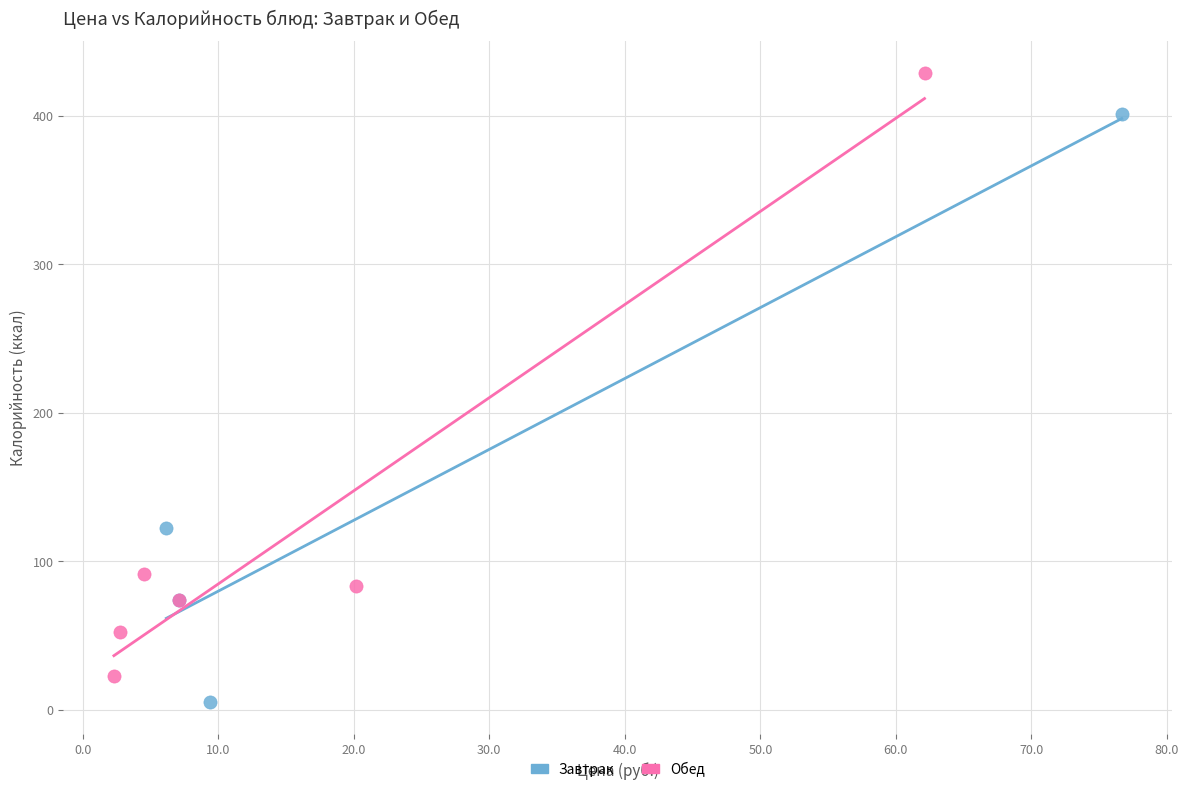

What are all the series names shown in the legend?

Завтрак, Обед